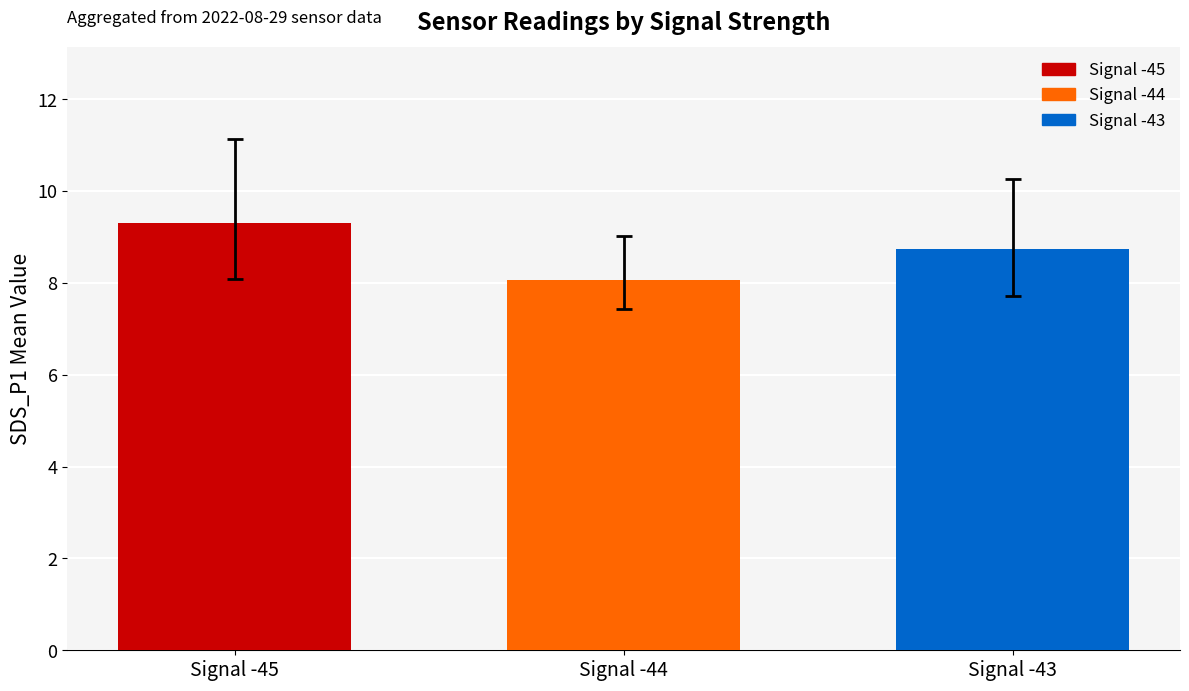

What is the value of the 2nd bar from the left?

8.1